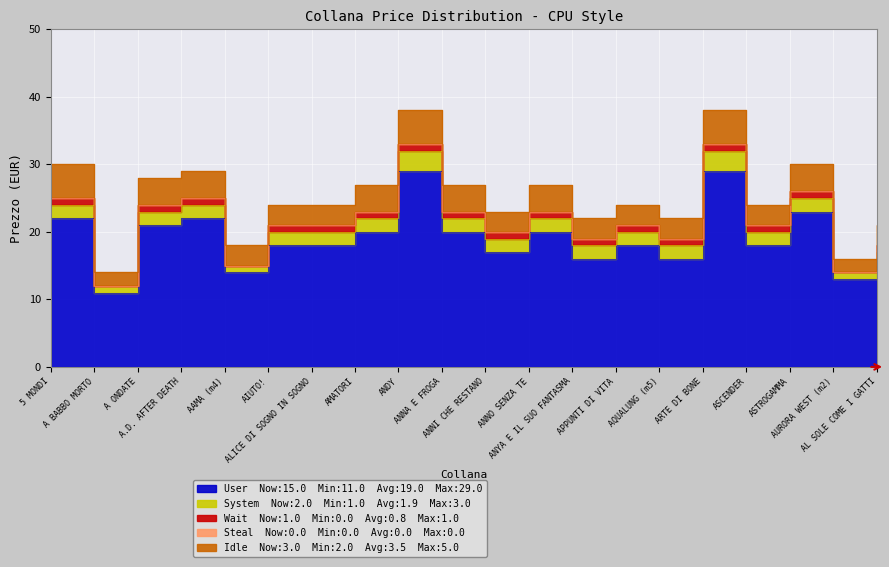

What is the sum of all User values?

380